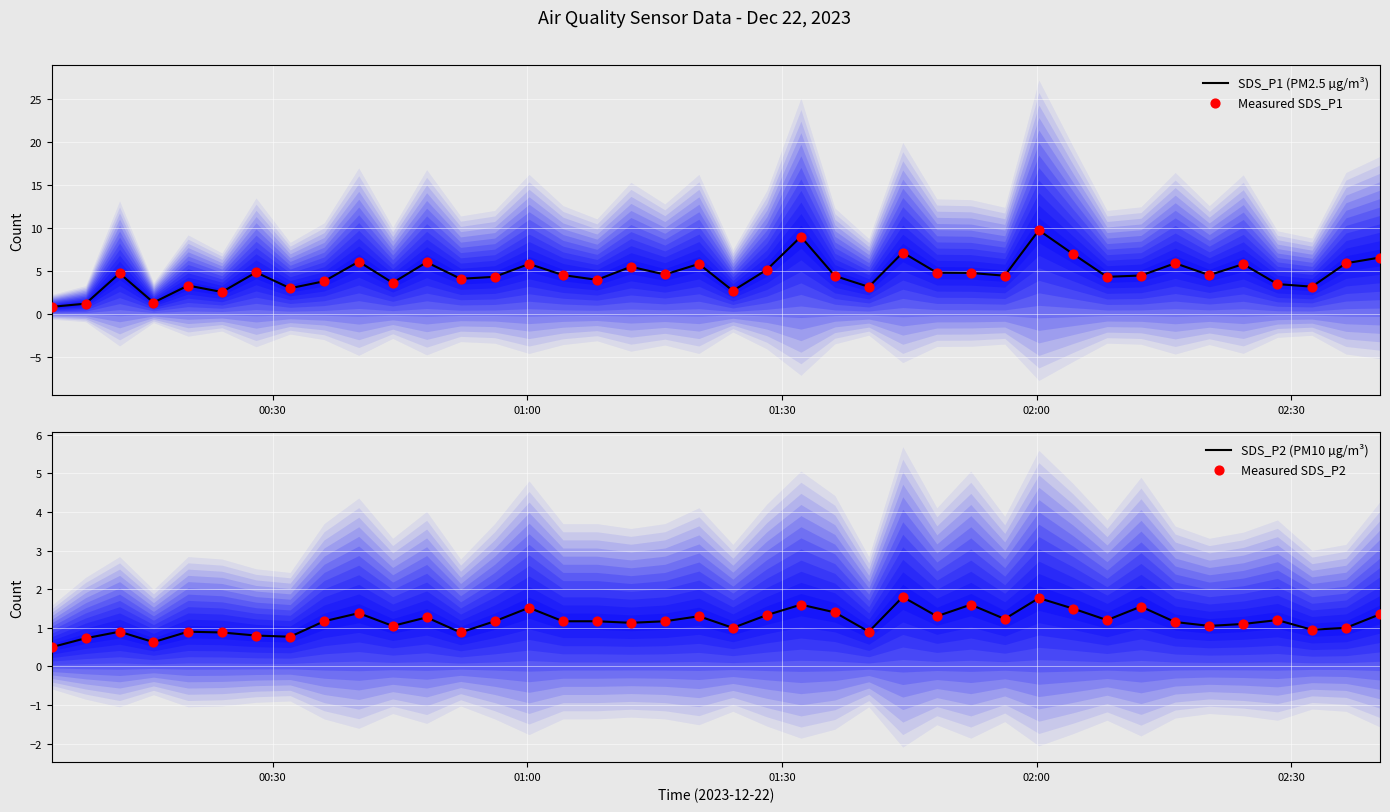

At how many categories does at least one series exceed 6?

6